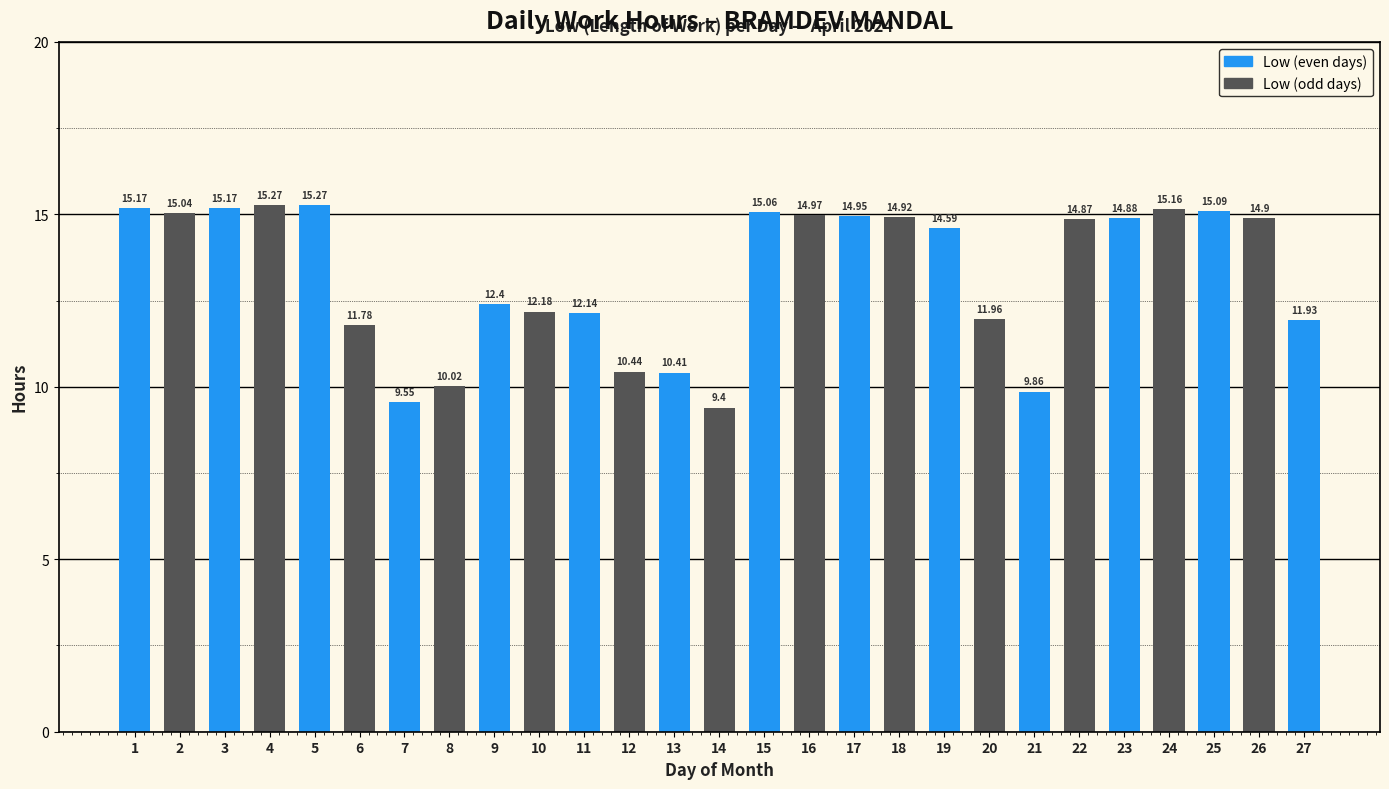

What is the sum of all values?

357.4